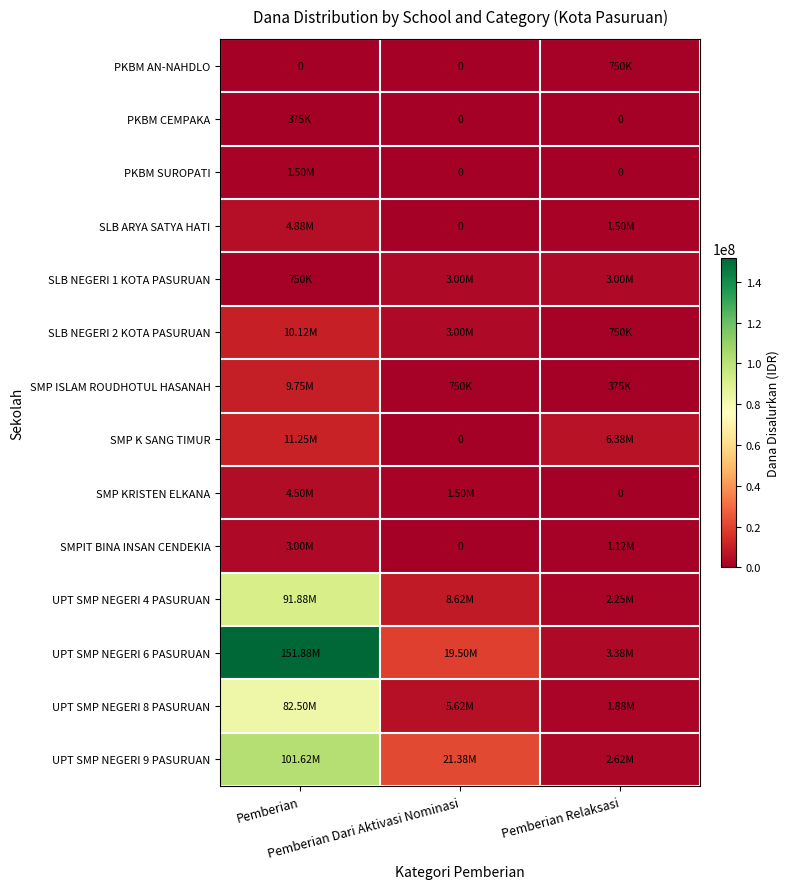

Which series changed the most between Pemberian and Pemberian Relaksasi?

UPT SMP NEGERI 6 PASURUAN